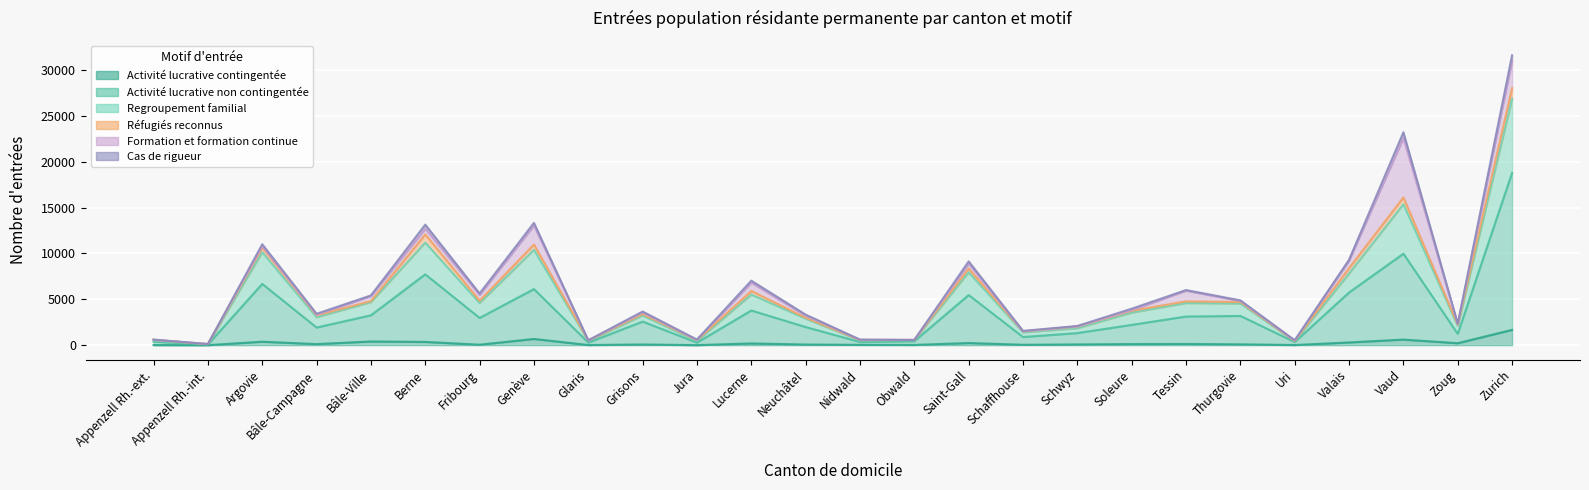

What is the value of the Activité lucrative contingentée point at the 16th from the left?

235